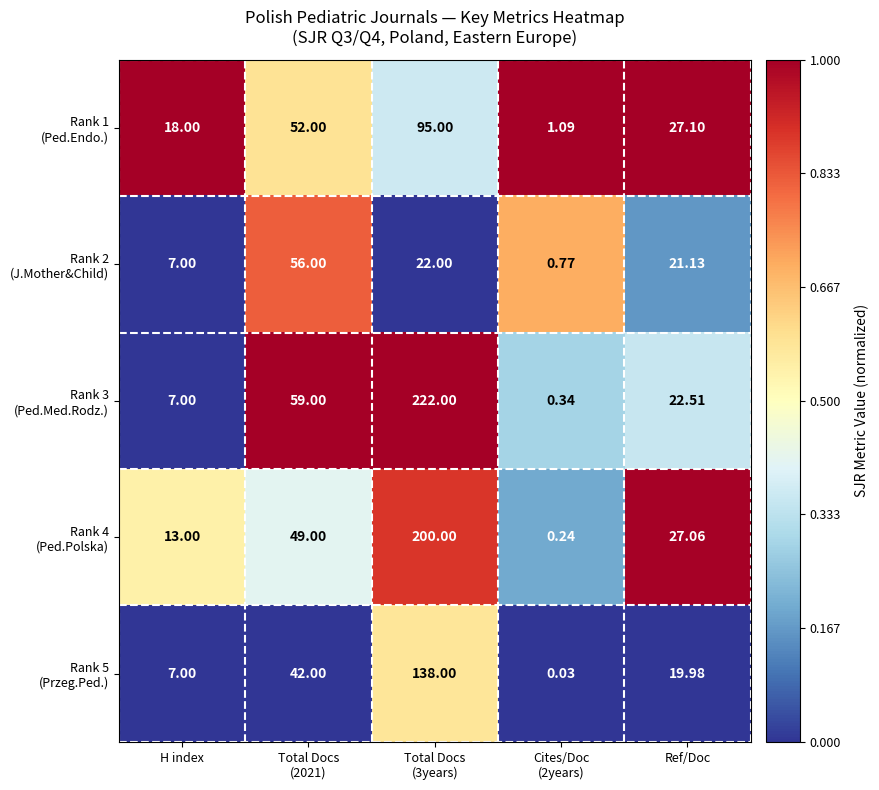

At H index, list the series in order from largest to smallest.

Rank 1 (Ped.Endo.), Rank 4 (Ped.Polska), Rank 2 (J.Mother&Child), Rank 3 (Ped.Med.Rodz.), Rank 5 (Przeg.Ped.)